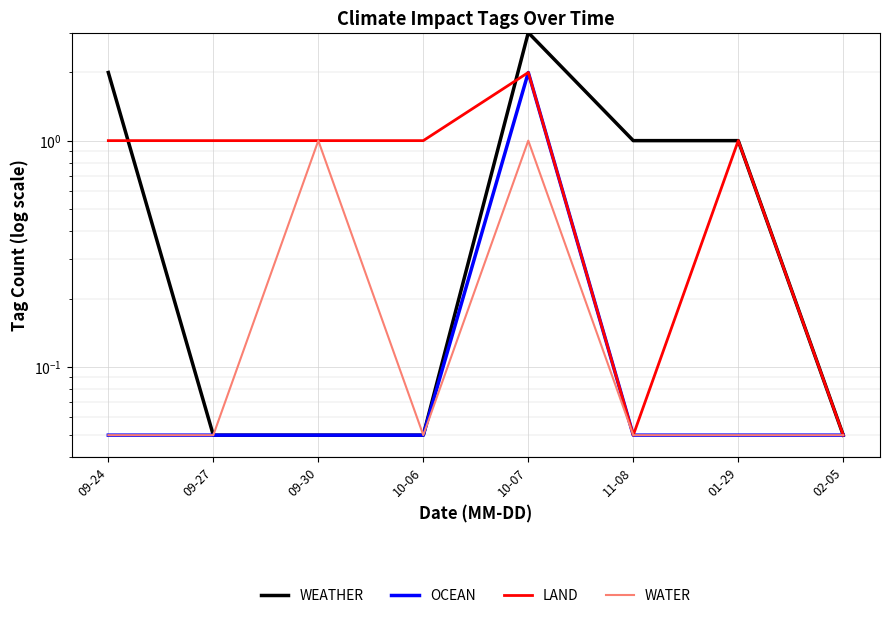

True or false: WEATHER and WATER cross at least once.

False